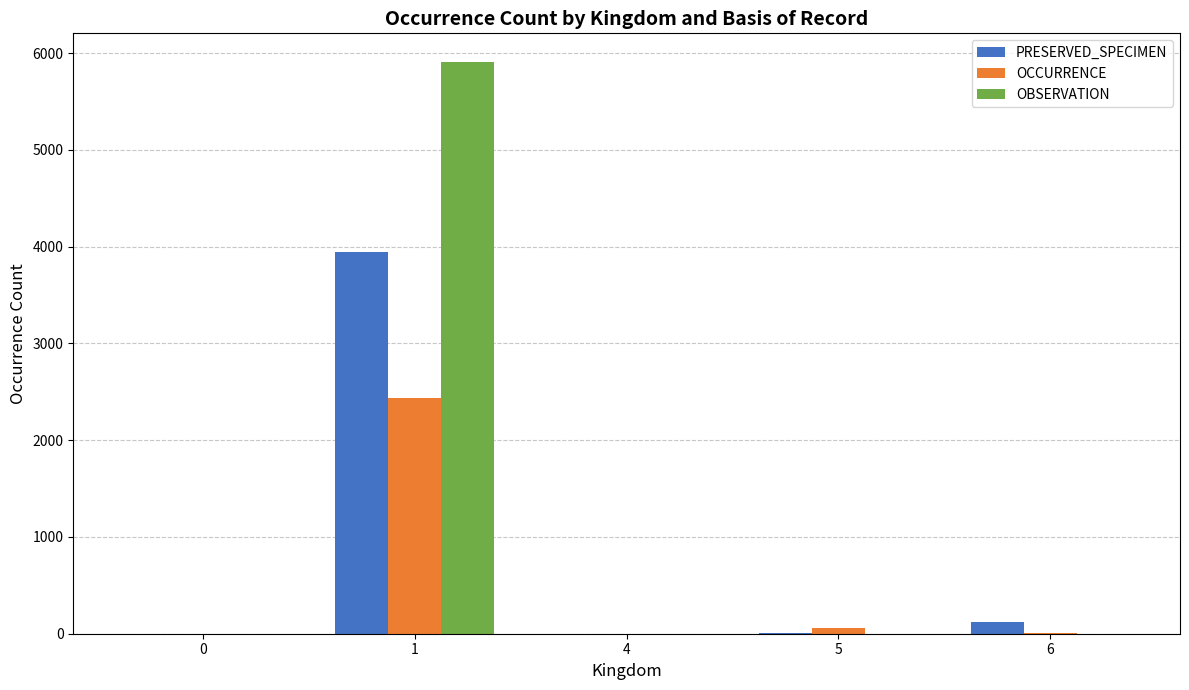

The OBSERVATION series shows 0 at 4. True or false?

True